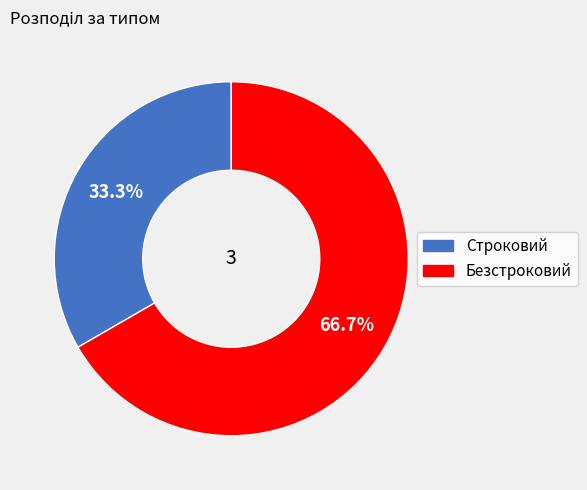

How much of the chart is everything except Безстроковий?

33.3%